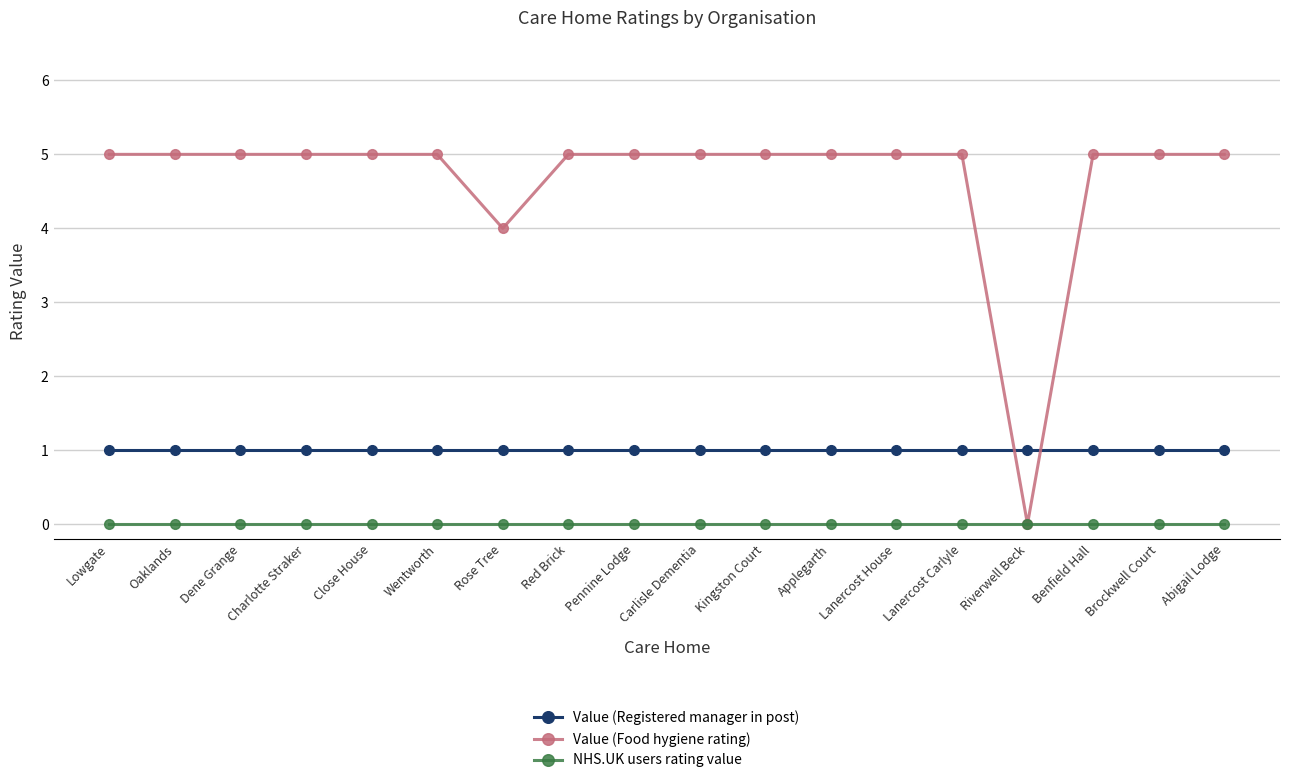

What is the difference between the highest and lowest values at Carlisle Dementia?

5